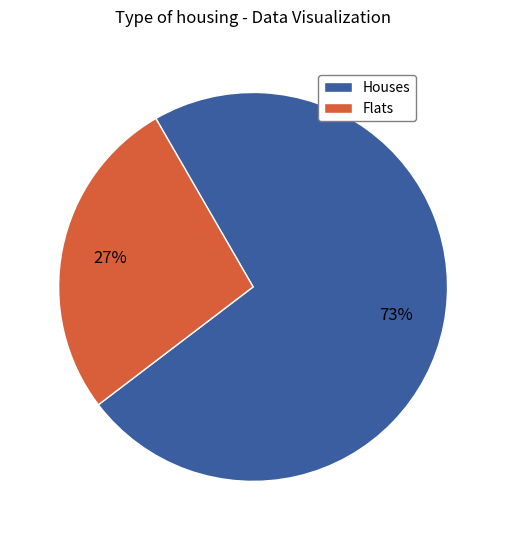

To the nearest percent, what percentage of the pie is Houses?

73%